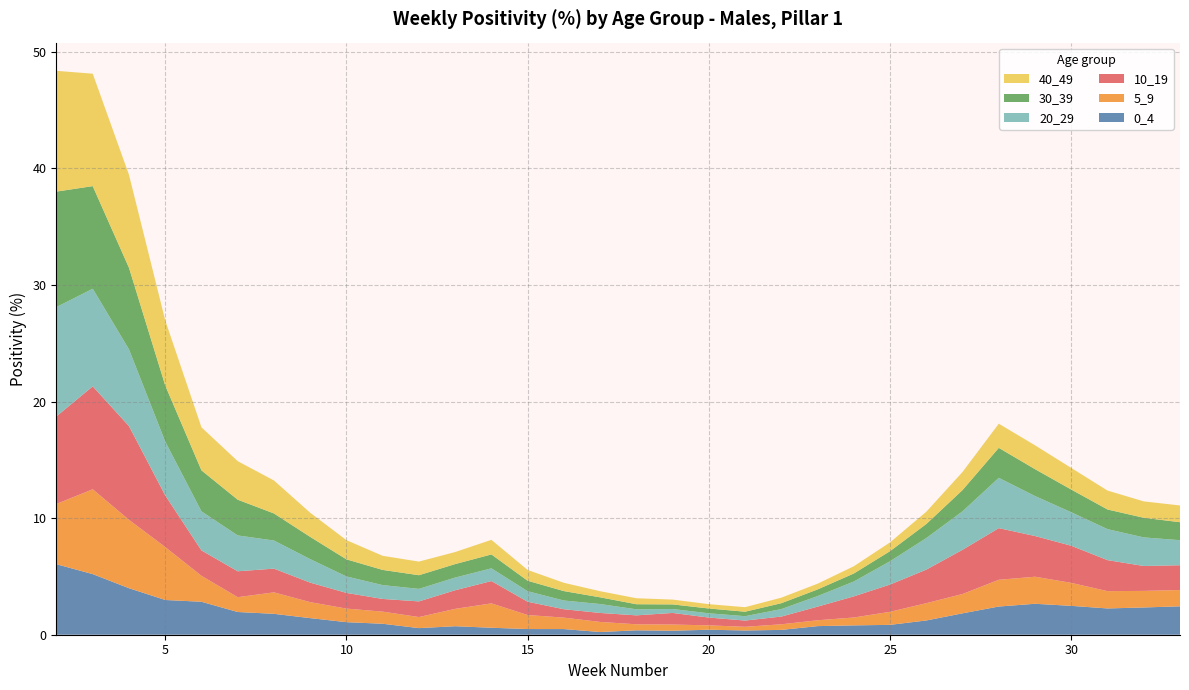

Reading left to right, transcribe all the data shown in this chart.

0_4: 2=6.0	3=5.2	4=4.0	5=3.0	6=2.8	7=1.9	8=1.8	9=1.4	10=1.1	11=0.9	12=0.6	13=0.7	14=0.6	15=0.5	16=0.5	17=0.2	18=0.4	19=0.3	20=0.4	21=0.4	22=0.4	23=0.7	24=0.8	25=0.8	26=1.2	27=1.8	28=2.4	29=2.7	30=2.5	31=2.3	32=2.3	33=2.4
5_9: 2=5.2	3=7.3	4=5.9	5=4.5	6=2.2	7=1.3	8=1.8	9=1.4	10=1.2	11=1.0	12=0.9	13=1.5	14=2.1	15=1.2	16=1.0	17=0.9	18=0.5	19=0.5	20=0.4	21=0.3	22=0.5	23=0.5	24=0.7	25=1.1	26=1.5	27=1.7	28=2.3	29=2.3	30=2.0	31=1.5	32=1.4	33=1.4
10_19: 2=7.5	3=8.8	4=8.0	5=4.4	6=2.2	7=2.2	8=2.0	9=1.7	10=1.3	11=1.1	12=1.3	13=1.6	14=1.9	15=1.1	16=0.7	17=0.8	18=0.8	19=1.0	20=0.7	21=0.5	22=0.7	23=1.2	24=1.8	25=2.3	26=2.9	27=3.8	28=4.4	29=3.5	30=3.2	31=2.7	32=2.1	33=2.1
20_29: 2=9.4	3=8.4	4=6.6	5=4.6	6=3.4	7=3.1	8=2.4	9=2.0	10=1.4	11=1.2	12=1.1	13=1.1	14=1.1	15=0.9	16=0.7	17=0.8	18=0.5	19=0.3	20=0.4	21=0.4	22=0.6	23=0.9	24=1.3	25=2.0	26=2.7	27=3.3	28=4.3	29=3.4	30=2.9	31=2.7	32=2.5	33=2.1
30_39: 2=9.9	3=8.8	4=7.0	5=4.8	6=3.5	7=3.1	8=2.3	9=1.9	10=1.5	11=1.3	12=1.2	13=1.2	14=1.2	15=0.9	16=0.8	17=0.6	18=0.4	19=0.4	20=0.4	21=0.4	22=0.5	23=0.6	24=0.7	25=0.9	26=1.2	27=1.8	28=2.6	29=2.3	30=1.9	31=1.7	32=1.7	33=1.5
40_49: 2=10.4	3=9.6	4=8.0	5=5.6	6=3.7	7=3.3	8=2.8	9=2.1	10=1.6	11=1.2	12=1.2	13=1.0	14=1.3	15=0.9	16=0.7	17=0.5	18=0.5	19=0.4	20=0.4	21=0.4	22=0.5	23=0.5	24=0.6	25=0.8	26=1.1	27=1.6	28=2.1	29=2.0	30=1.9	31=1.6	32=1.4	33=1.4